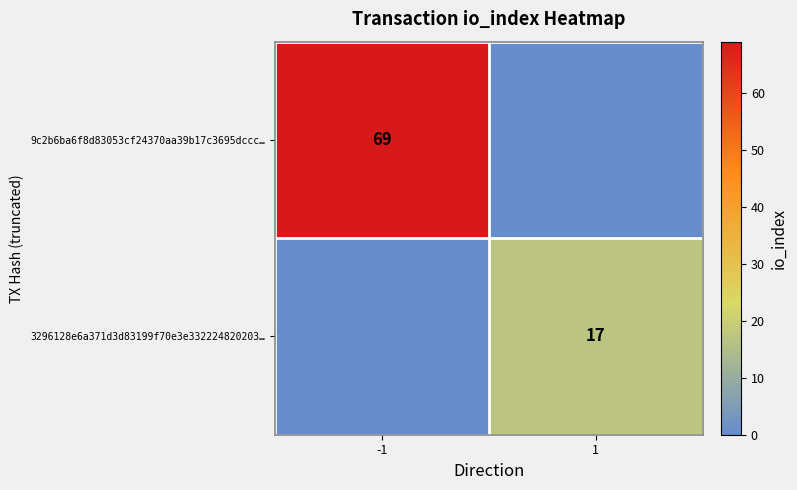

The 3296128e6a371d3d83199f70e3e332224820203… series shows 17 at 1. True or false?

True